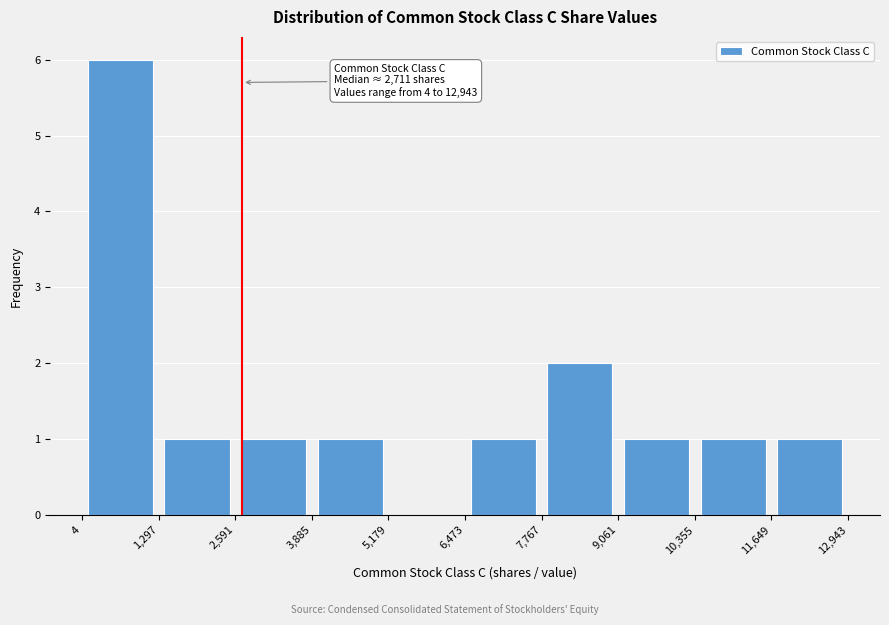

Over which range of the x-axis is the bar tallest?

4 to 1,297